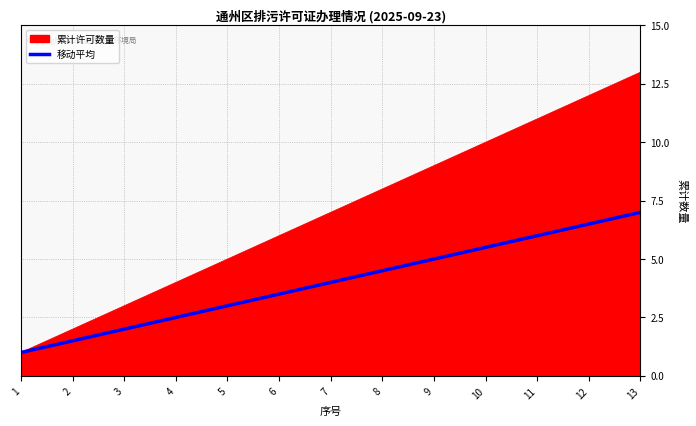

At 8, list the series in order from largest to smallest.

累计许可数量, 移动平均